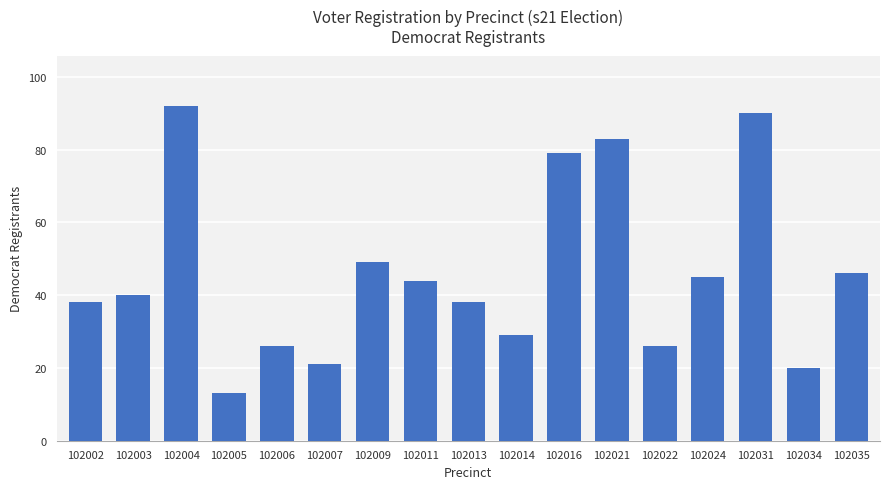

What value does the data have at 102003, to the nearest 10?

40